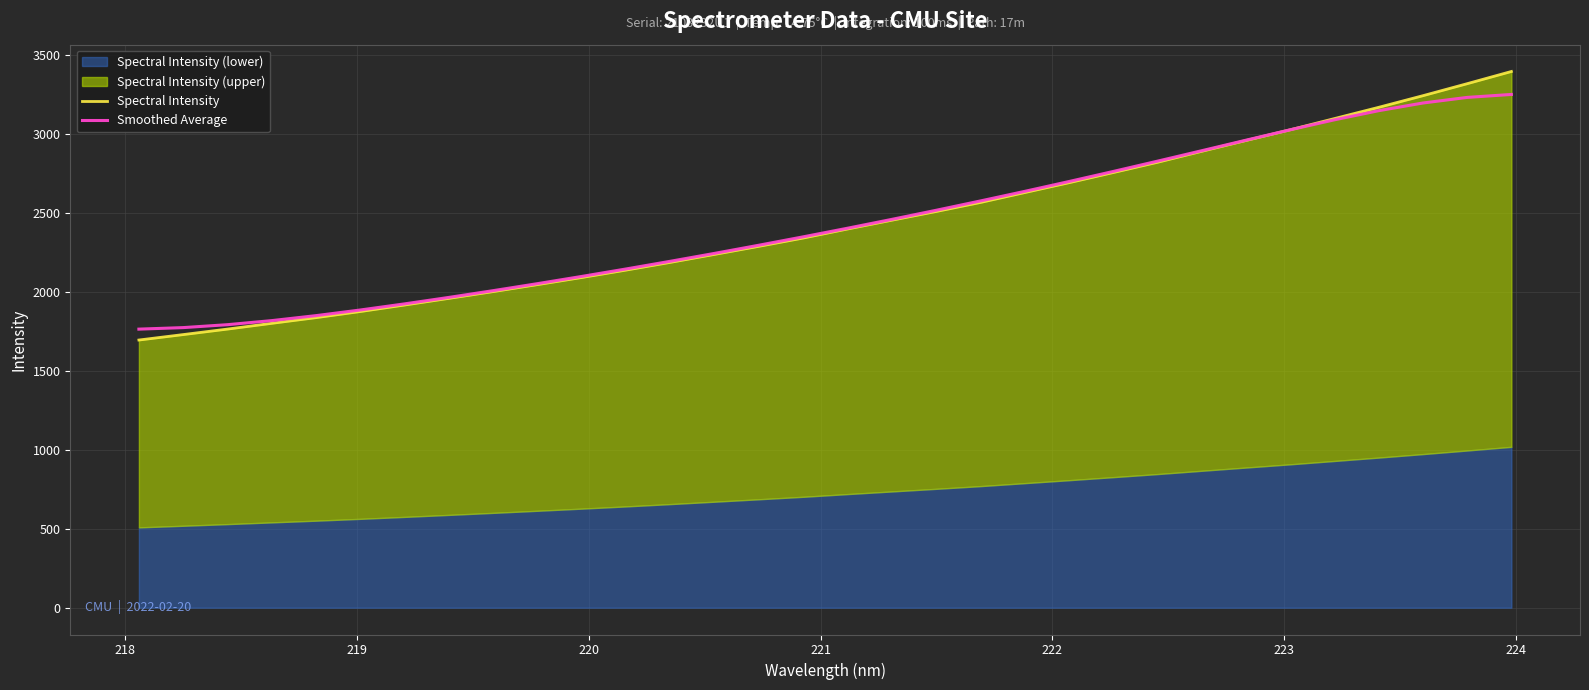

How many intersections are there between Spectral Intensity and Smoothed Average?

1